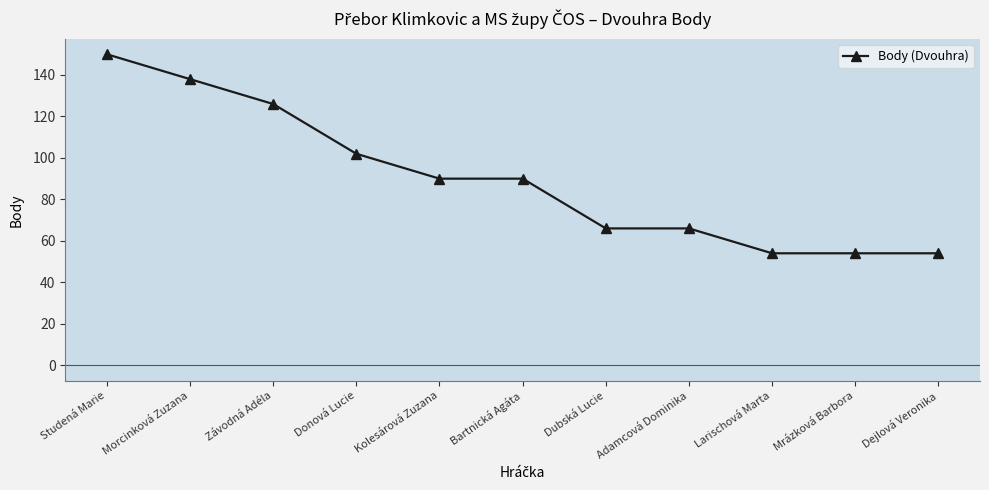

The chart shows a value of 34 at Larischová Marta. True or false?

False